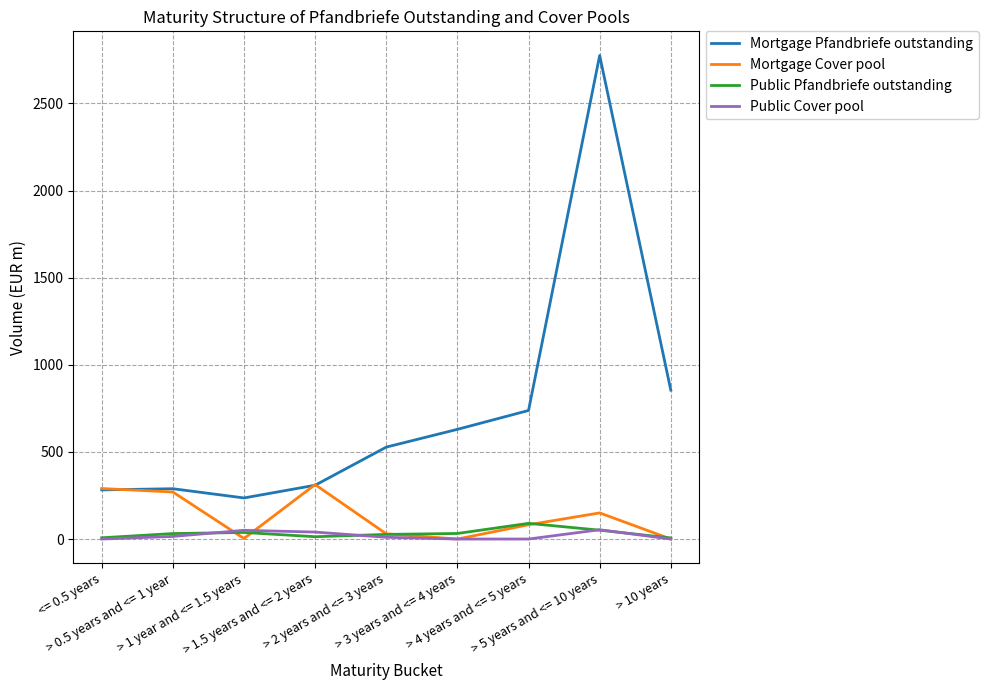

True or false: Mortgage Pfandbriefe outstanding and Public Cover pool cross at least once.

False